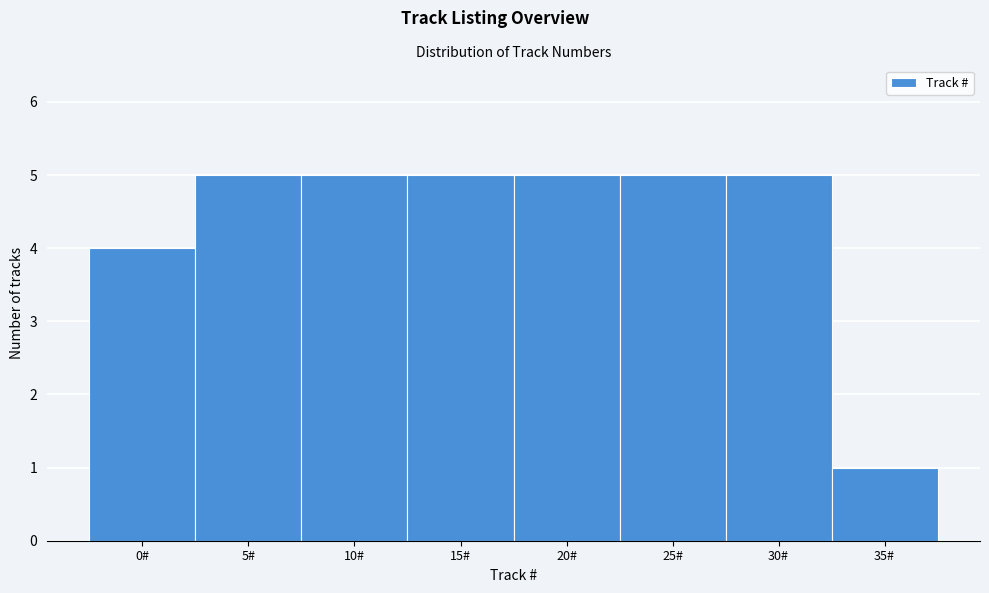

Reading left to right, what are all the values shown in this chart?

0#=4	5#=5	10#=5	15#=5	20#=5	25#=5	30#=5	35#=1